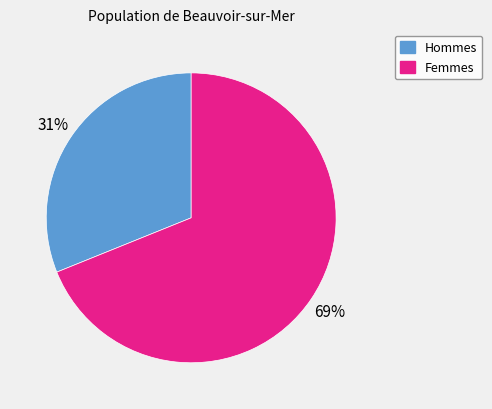

To the nearest percent, what is the average slice percentage?

50%